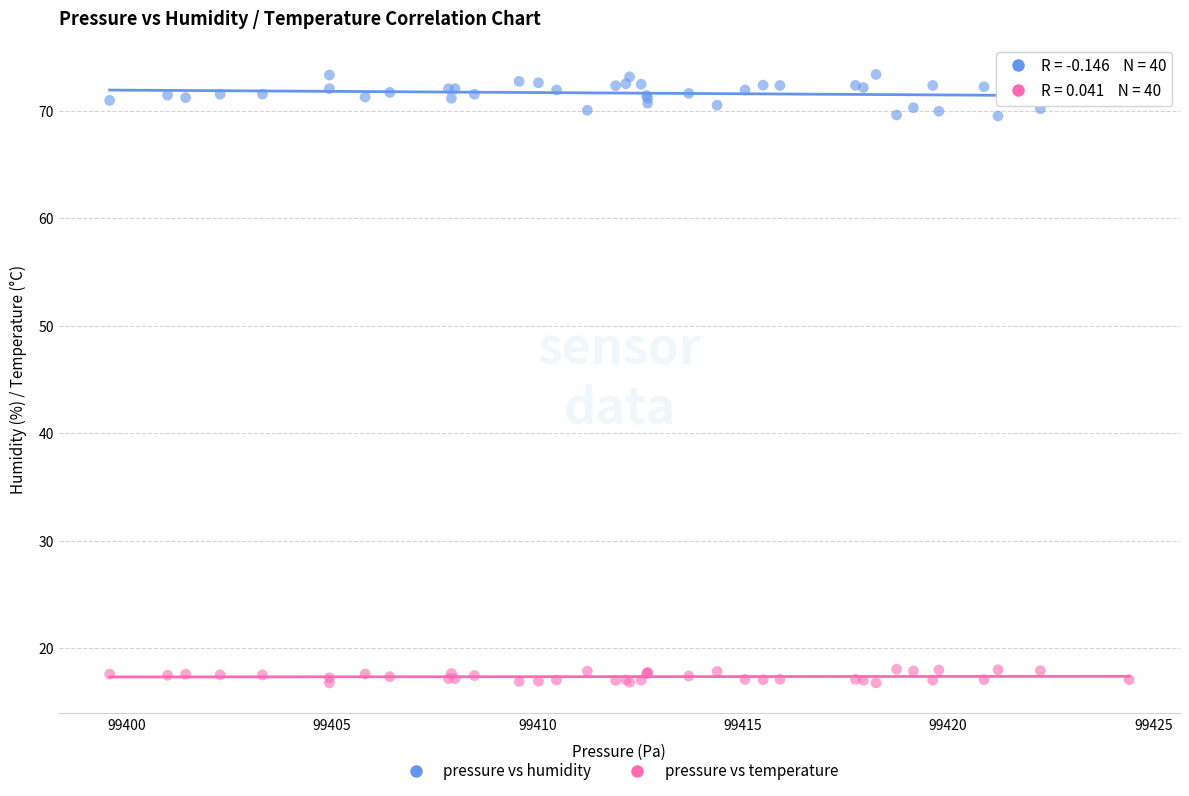

What is the X range (max minus min) for the scatter plot?

24.8